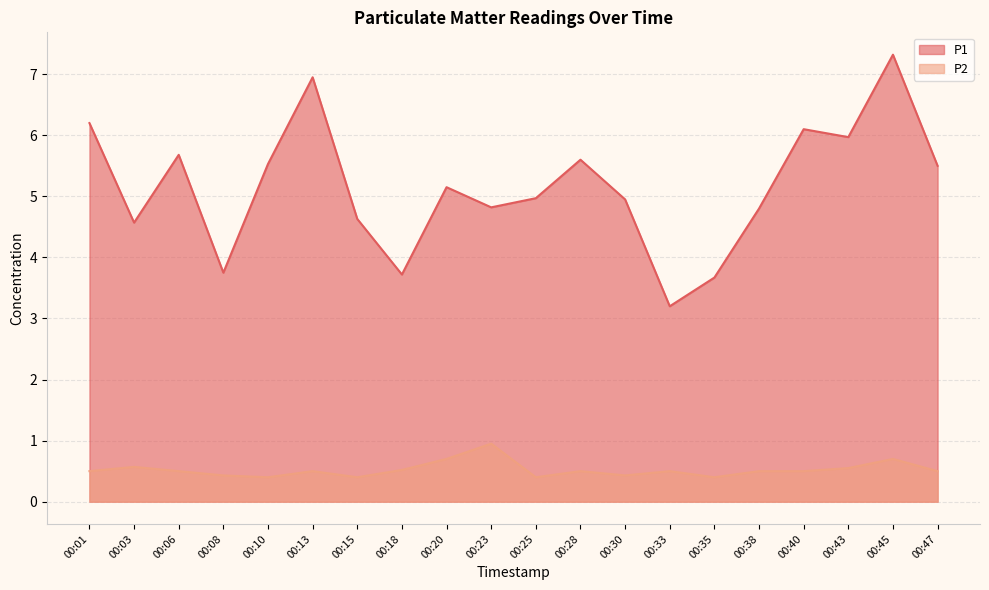

What is the value of the P1 point at the 3rd from the left?

5.7